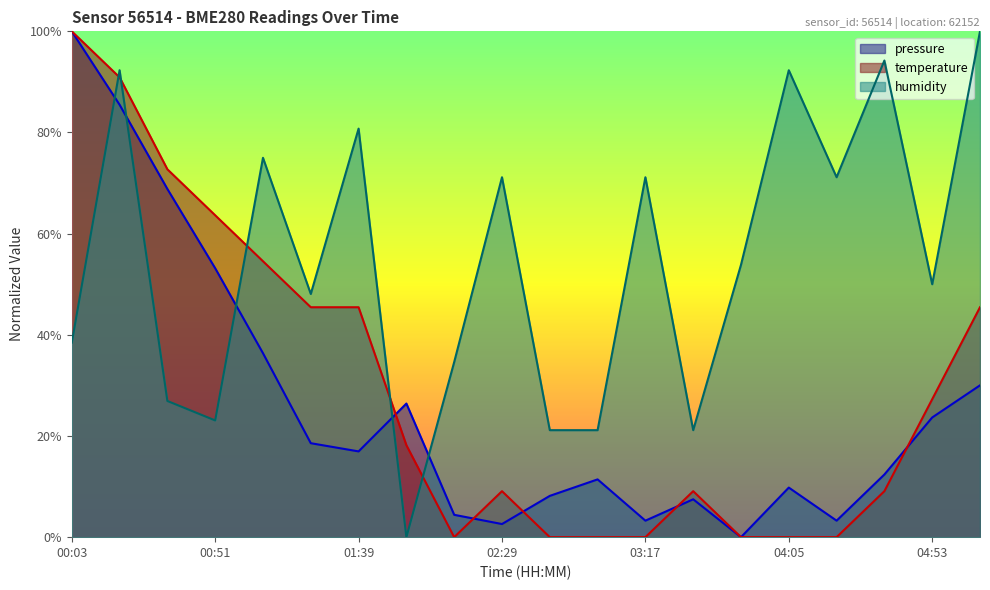

Between 00:19 and 00:35, which series saw the biggest shift?

humidity